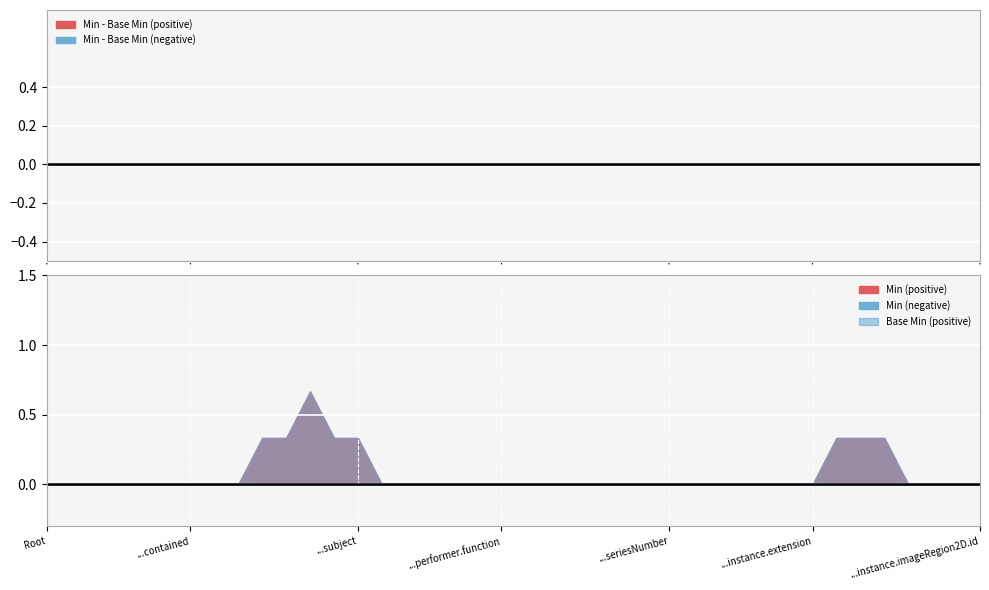

How many data points does each series have?

40